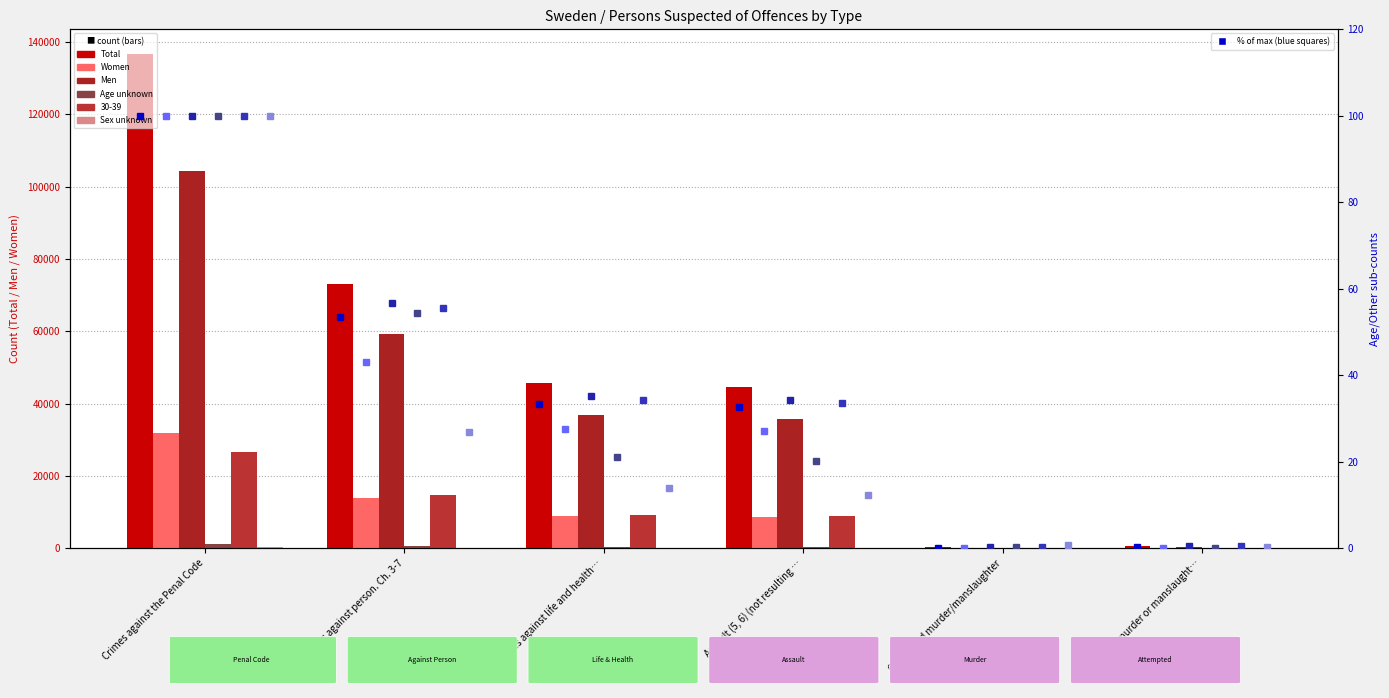

What is the difference between the highest and lowest values at Crimes against life and health…?

45684